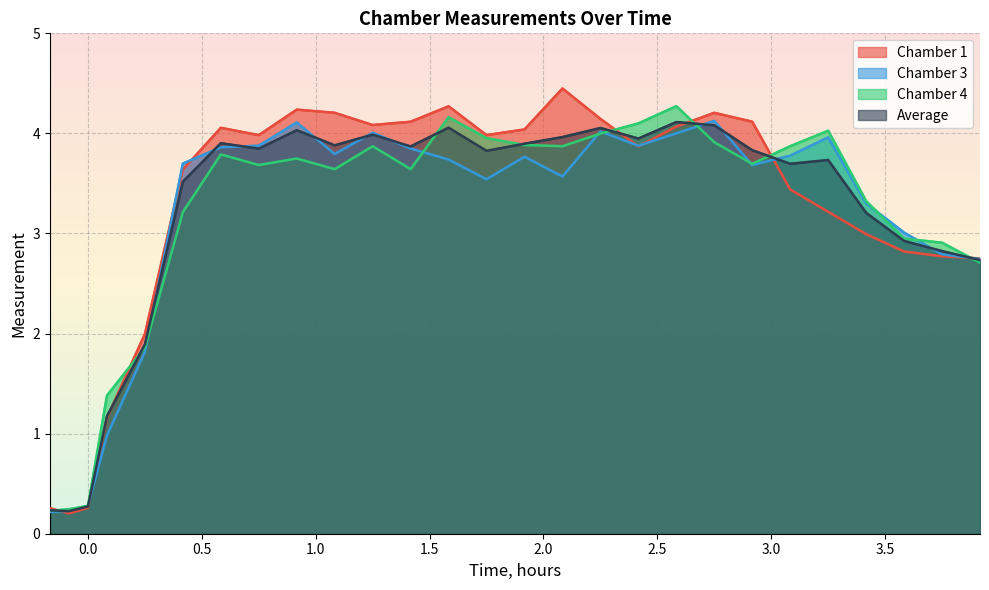

Which series has the largest total across all categories?

Chamber 1